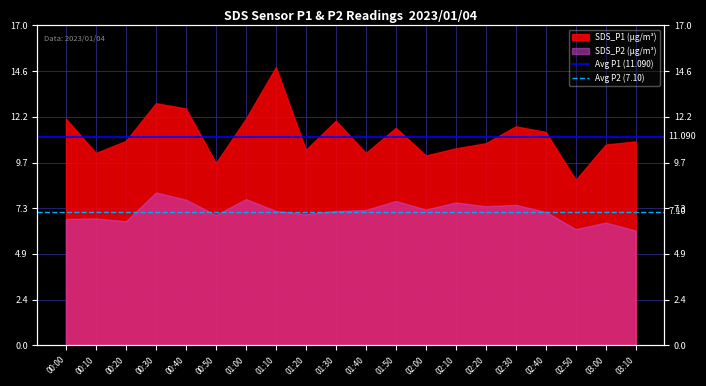

True or false: Avg P2 (7.10) has a value of 11.1 at 00:00.

False